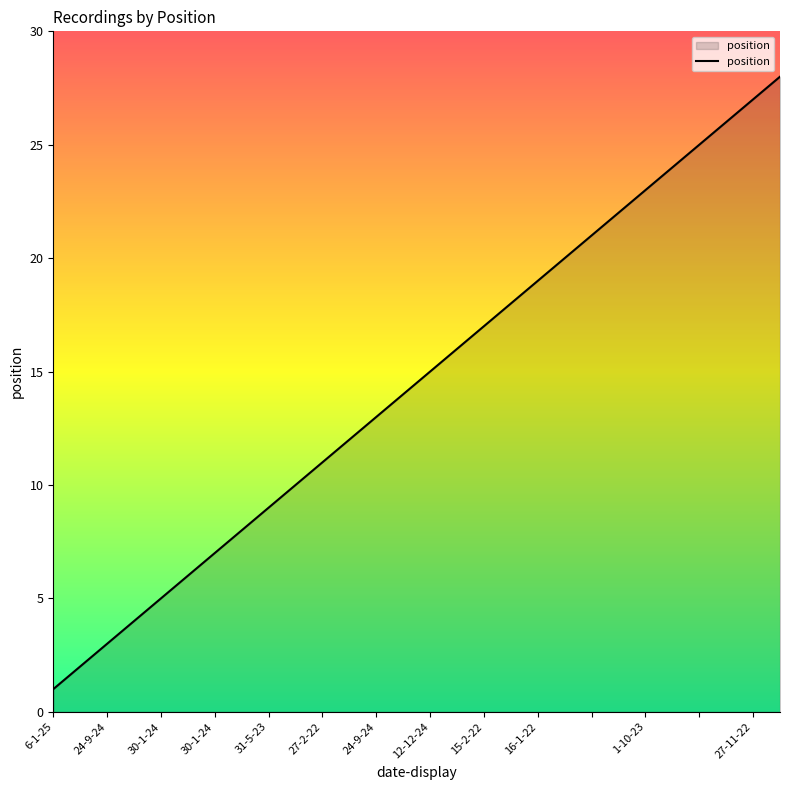

What is the greatest value displayed?

28